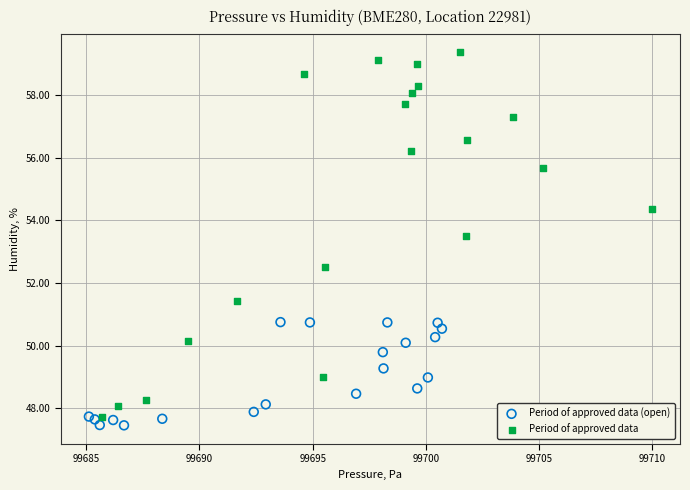

Which series contains the highest Y value?

Period of approved data